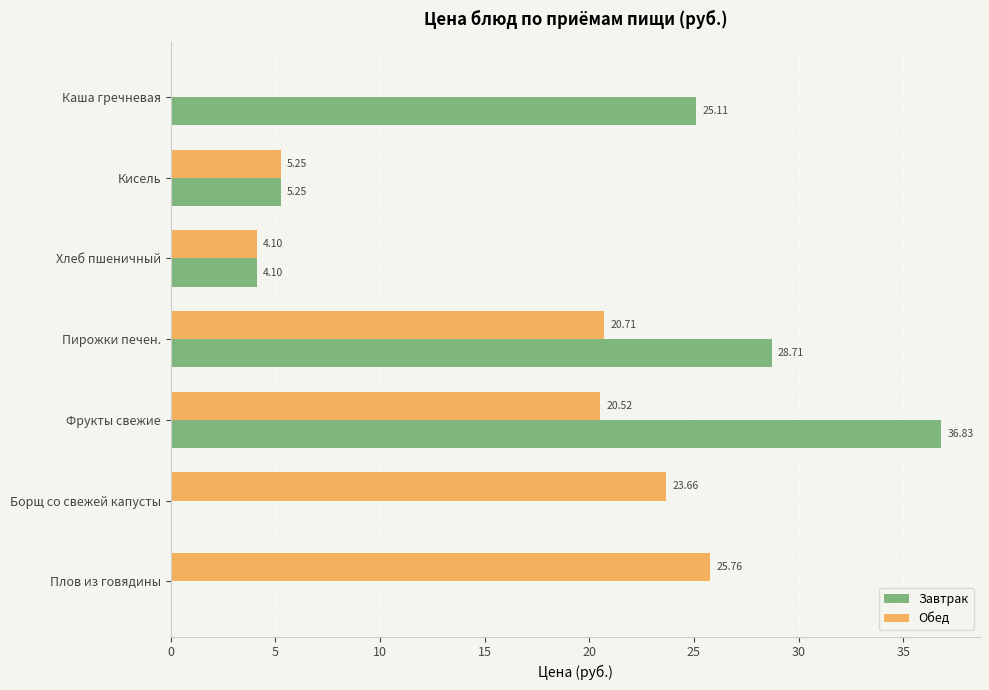

At which label is Завтрак closest to 18?

Каша гречневая